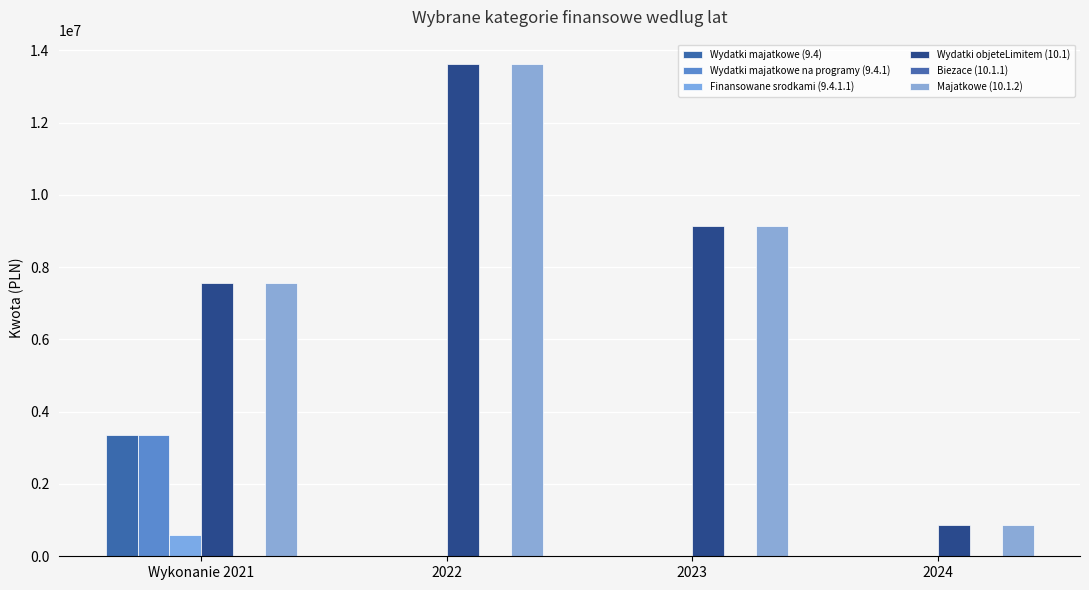

Rank the series at 2024 from lowest to highest value.

Wydatki majatkowe (9.4), Wydatki majatkowe na programy (9.4.1), Finansowane srodkami (9.4.1.1), Biezace (10.1.1), Wydatki objeteLimitem (10.1), Majatkowe (10.1.2)